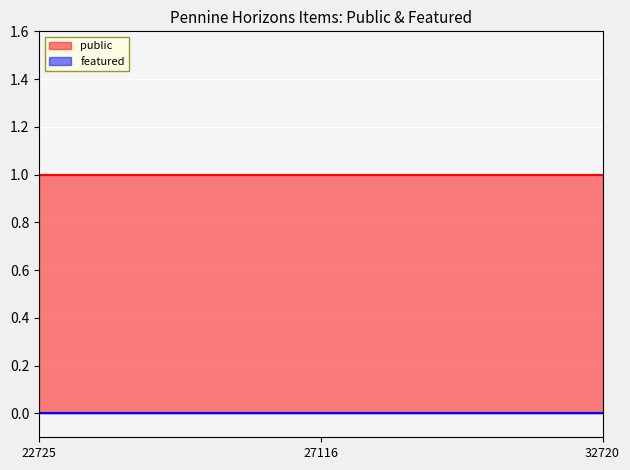

How many lines are shown in the chart?

2